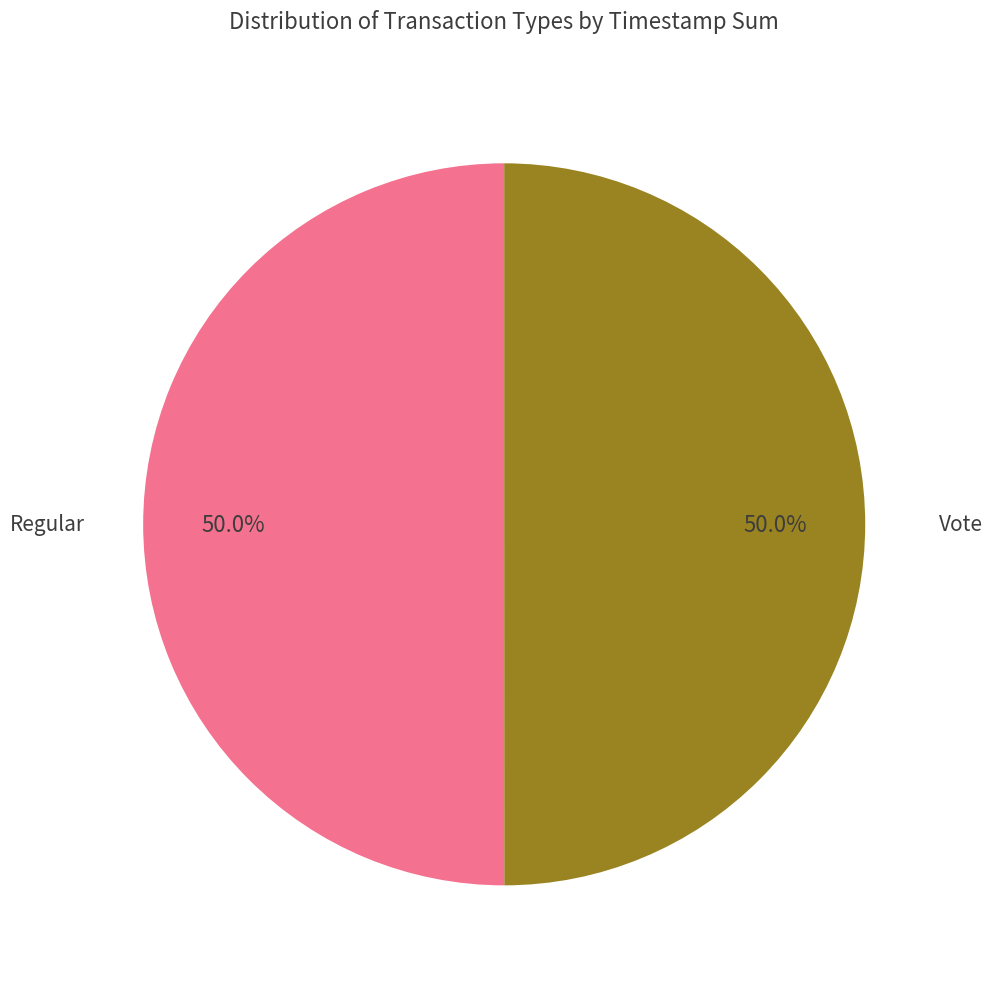

What is the smallest slice in the pie chart?

Vote